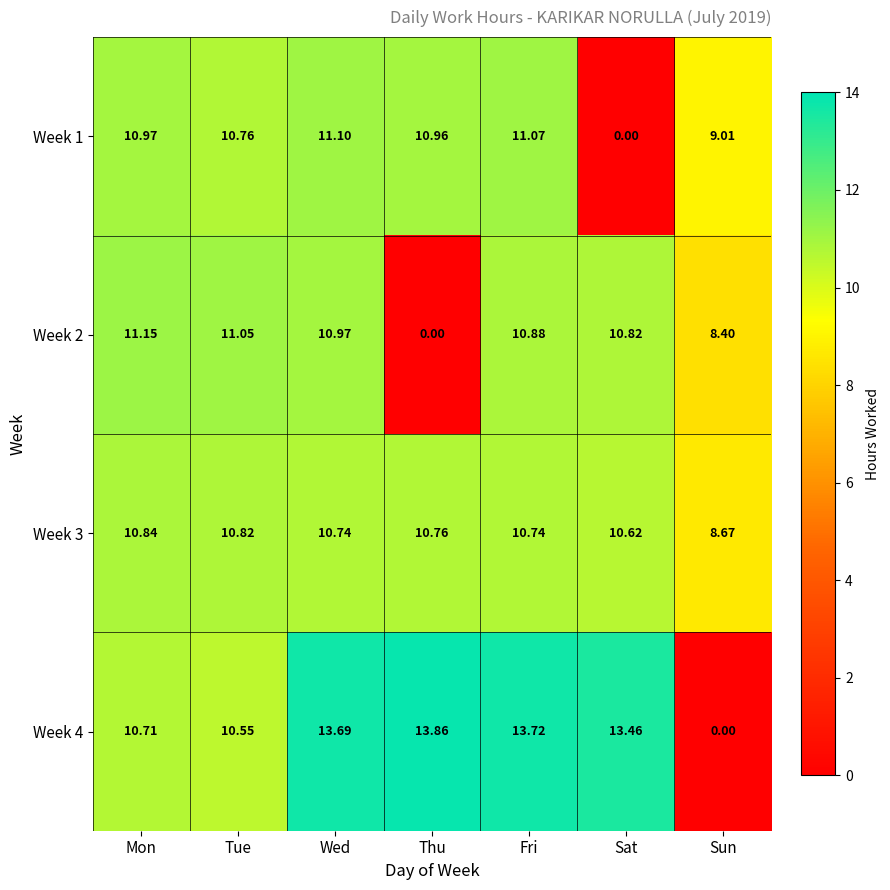

Where is Week 2 nearest to the value 5?

Sun